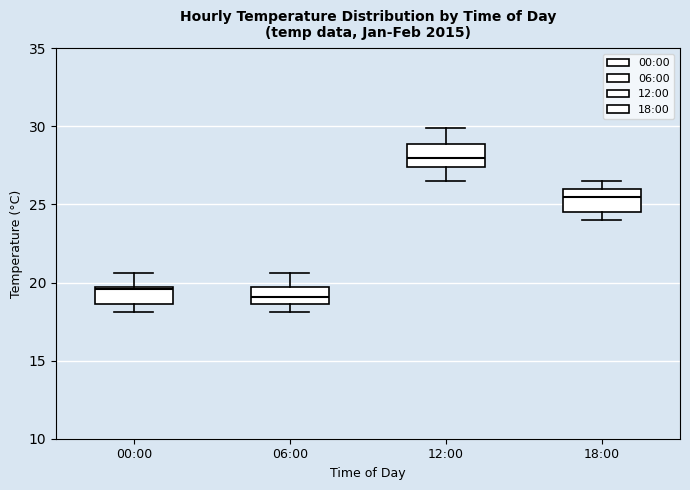

Which box's median line is the lowest?

06:00